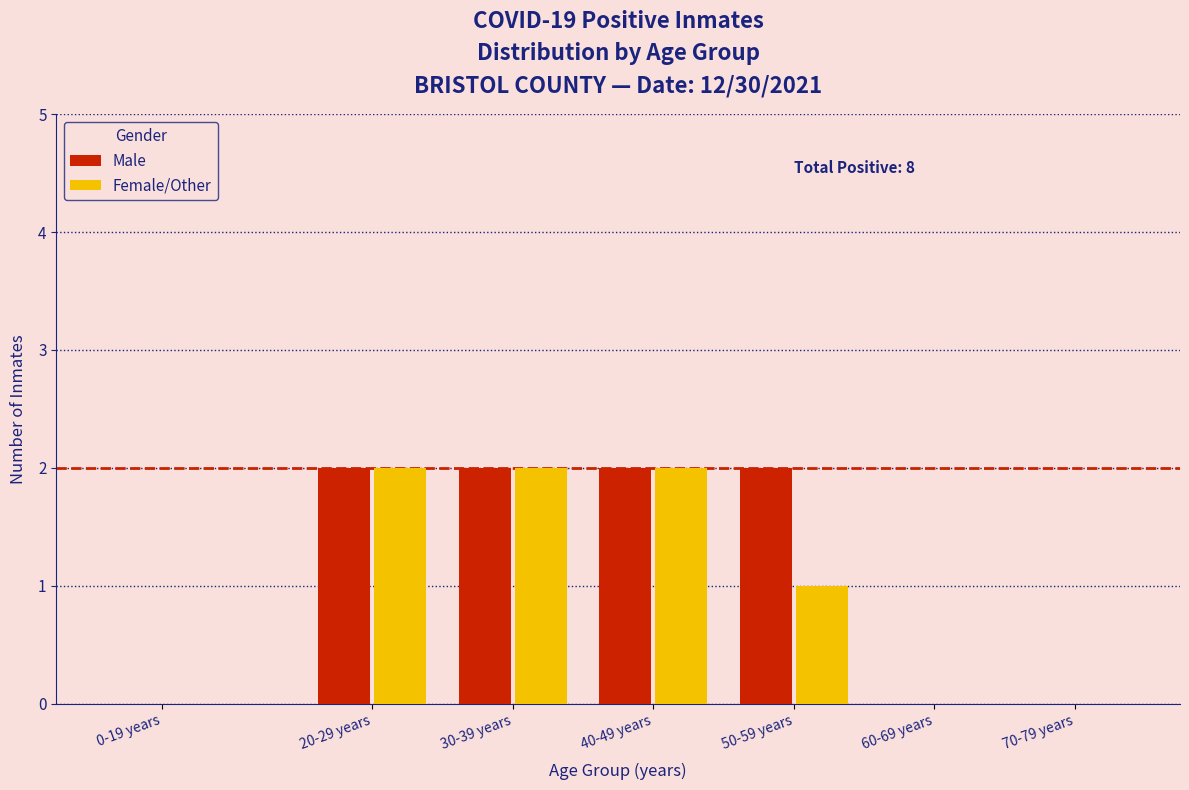

Reading right to left, extract all data points from this chart.

Male: 70-79 years=0	60-69 years=0	50-59 years=2	40-49 years=2	30-39 years=2	20-29 years=2	0-19 years=0
Female/Other: 70-79 years=0	60-69 years=0	50-59 years=1	40-49 years=2	30-39 years=2	20-29 years=2	0-19 years=0